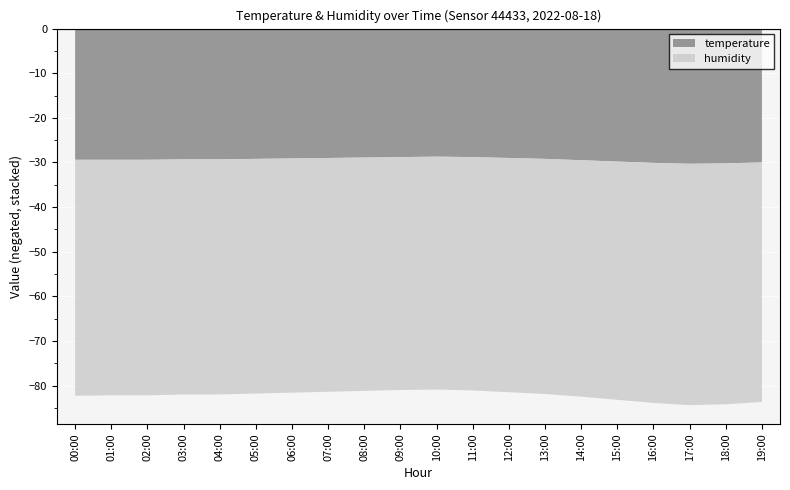

True or false: humidity and temperature intersect in this chart.

False